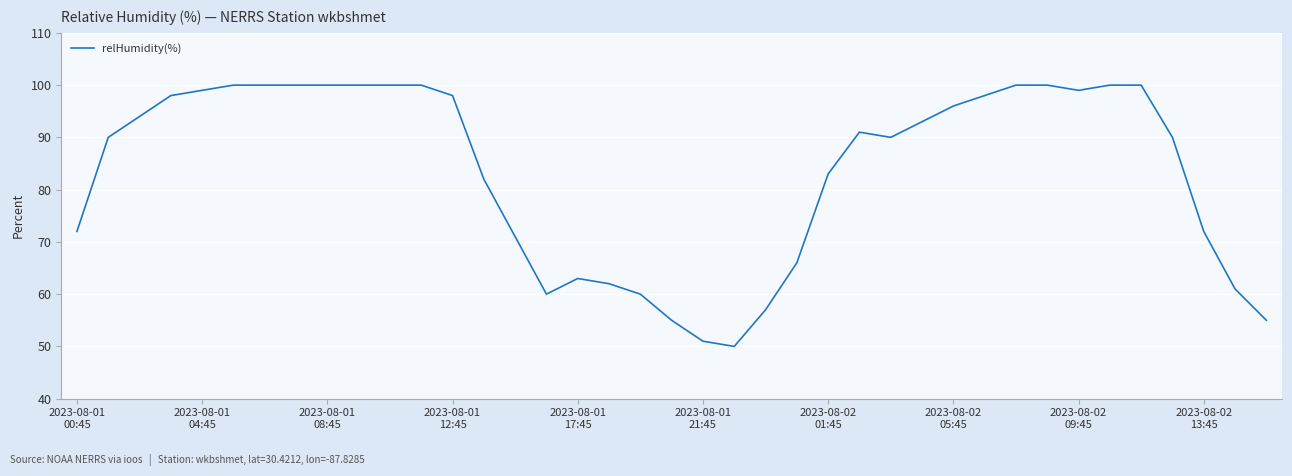

Reading right to left, transcribe all the data shown in this chart.

55	61	72	90	100	100	99	100	100	98	96	93	90	91	83	66	57	50	51	55	60	62	63	60	71	82	98	100	100	100	100	100	100	100	99	98	94	90	72